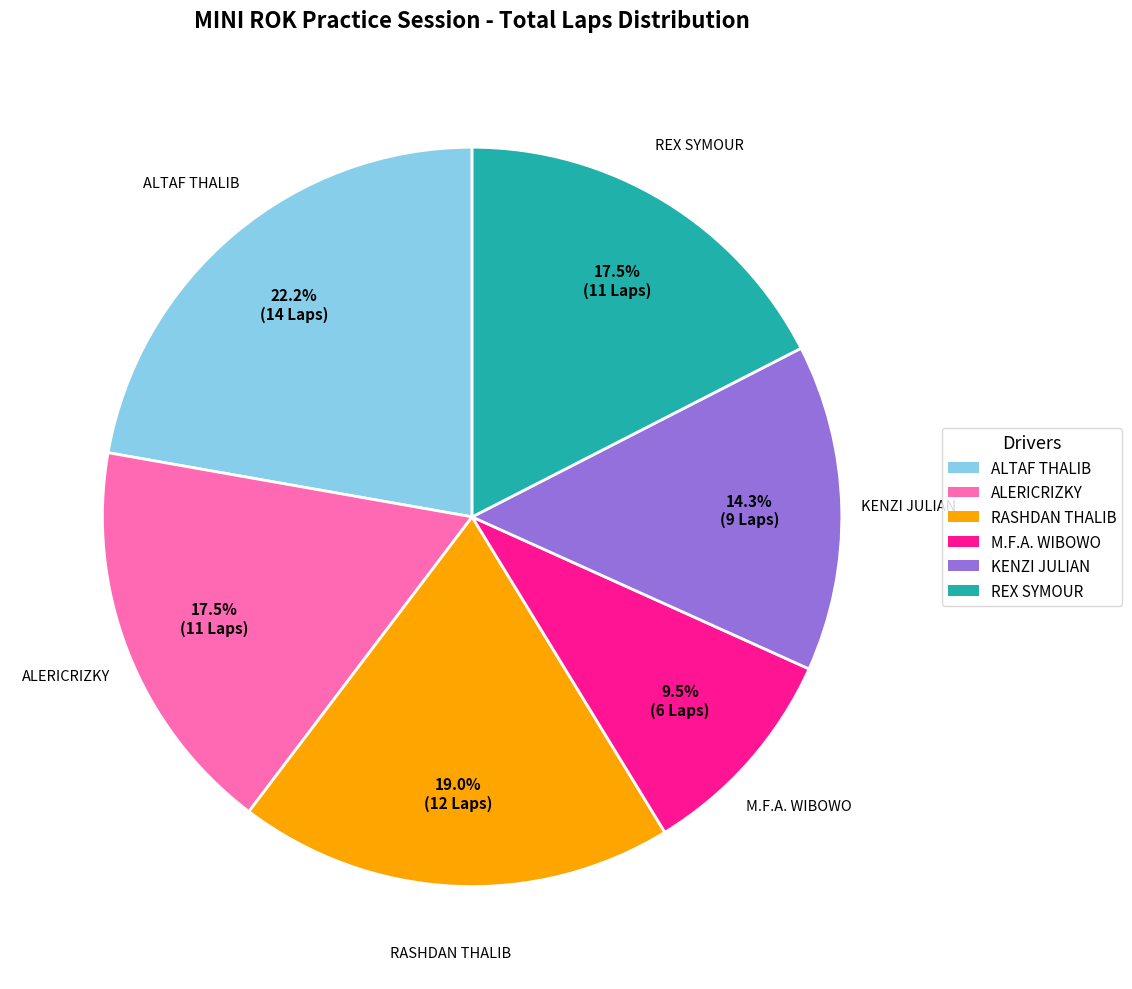

To the nearest percent, what is the difference between the largest and smallest slice percentages?

13%